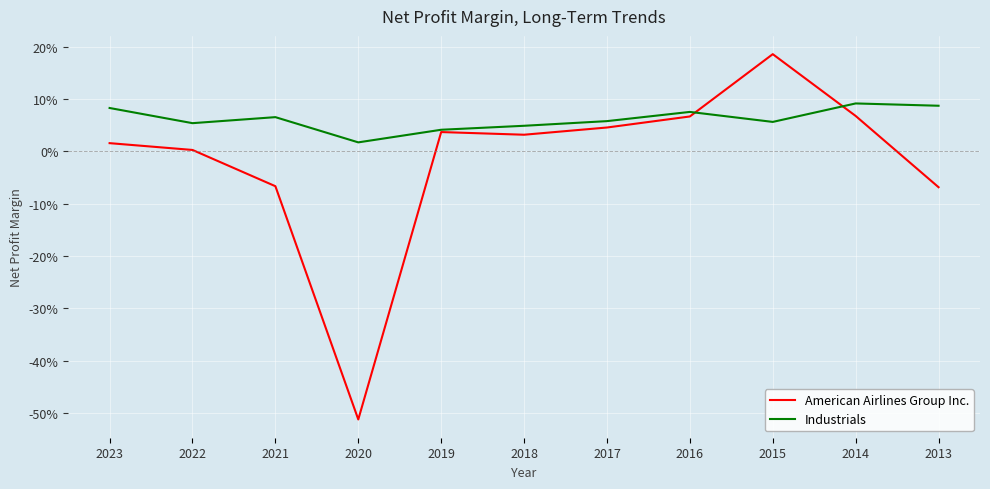

The Industrials series shows 0.0 at 2019. True or false?

False